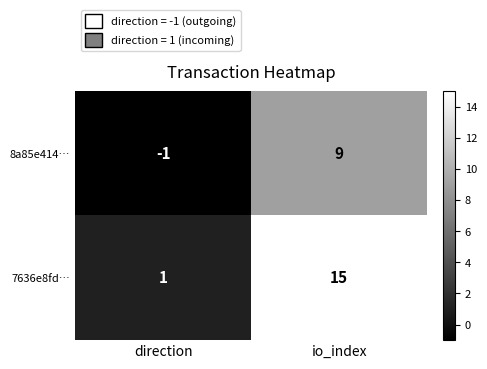

Is it true that 7636e8fd… equals 2 at direction?

False